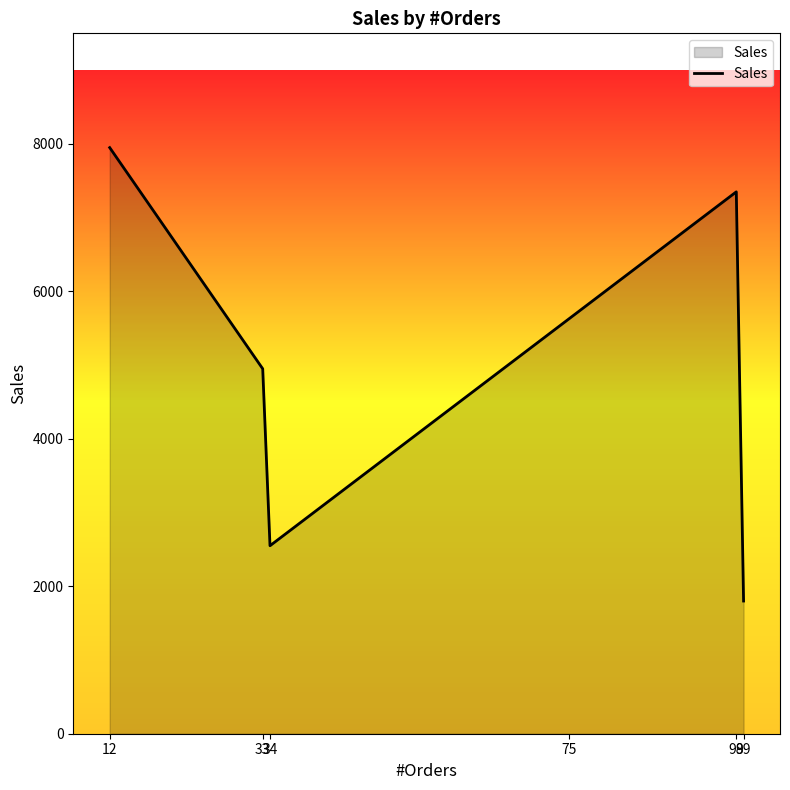

Between 98 and 34, which is larger?

98